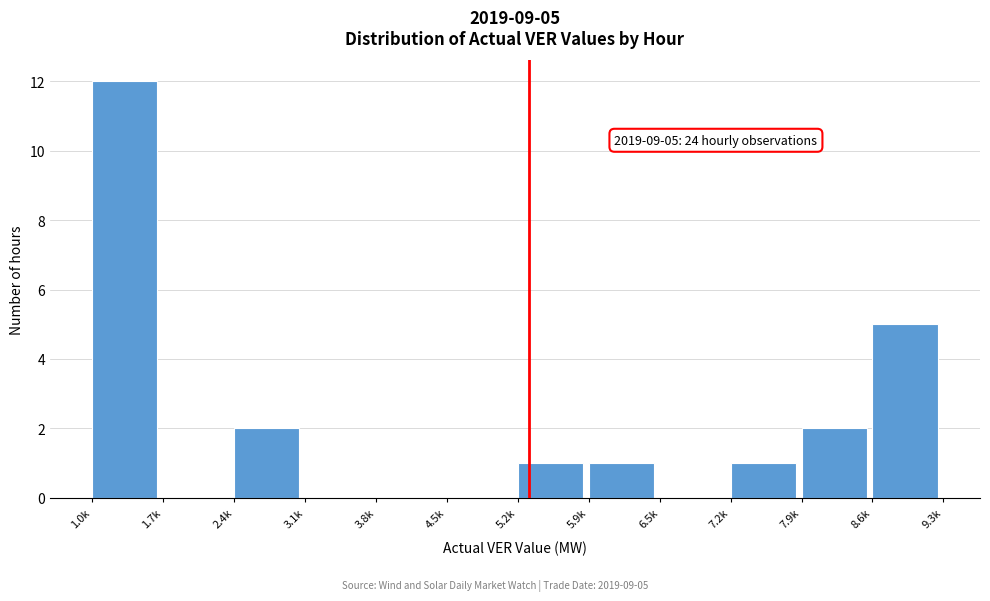

Reading left to right, what are all the values shown in this chart?

1.0k=12	1.7k=0	2.4k=2	3.1k=0	3.8k=0	4.5k=0	5.2k=1	5.9k=1	6.5k=0	7.2k=1	7.9k=2	8.6k=5